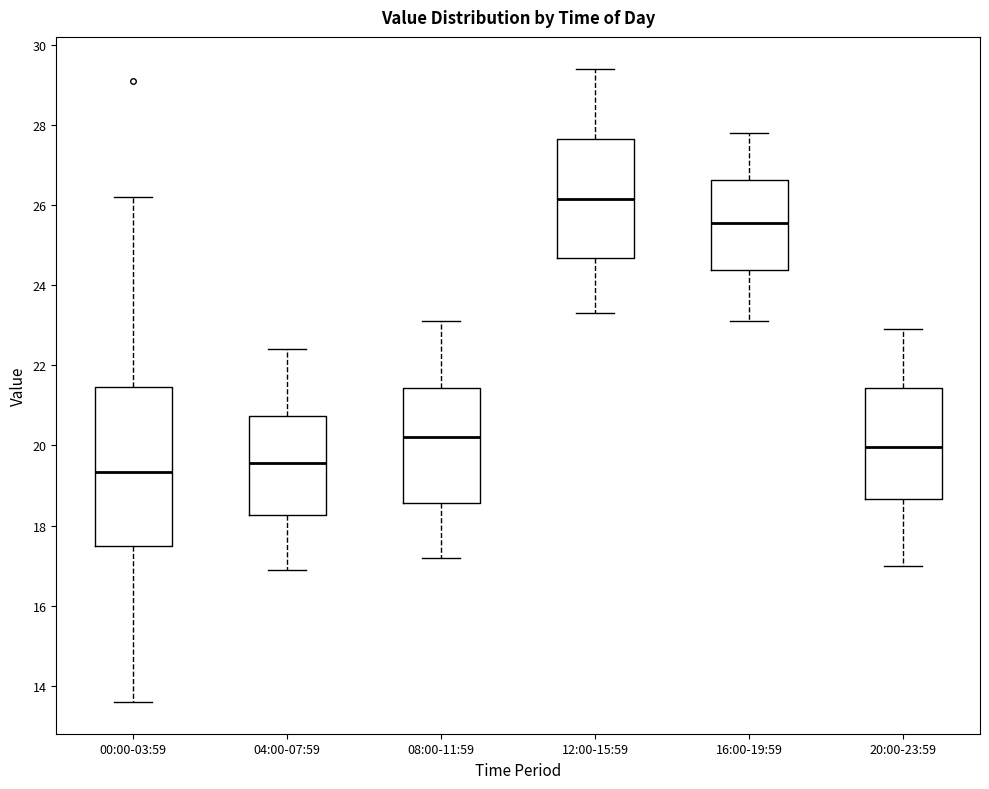

Reading left to right, transcribe this box plot: for each box, give where its median line is, the range the box spans, and where its two whiskers end, as read against the y-axis. The values are not printed on the chart, so give them approximately, as read against the axis.

00:00-03:59: median 19.4, box 17.6 to 21.4, whiskers 13.6 to 26.2
04:00-07:59: median 19.6, box 18.2 to 20.8, whiskers 17.0 to 22.4
08:00-11:59: median 20.2, box 18.6 to 21.4, whiskers 17.2 to 23.2
12:00-15:59: median 26.2, box 24.6 to 27.6, whiskers 23.4 to 29.4
16:00-19:59: median 25.6, box 24.4 to 26.6, whiskers 23.2 to 27.8
20:00-23:59: median 20.0, box 18.6 to 21.4, whiskers 17.0 to 23.0